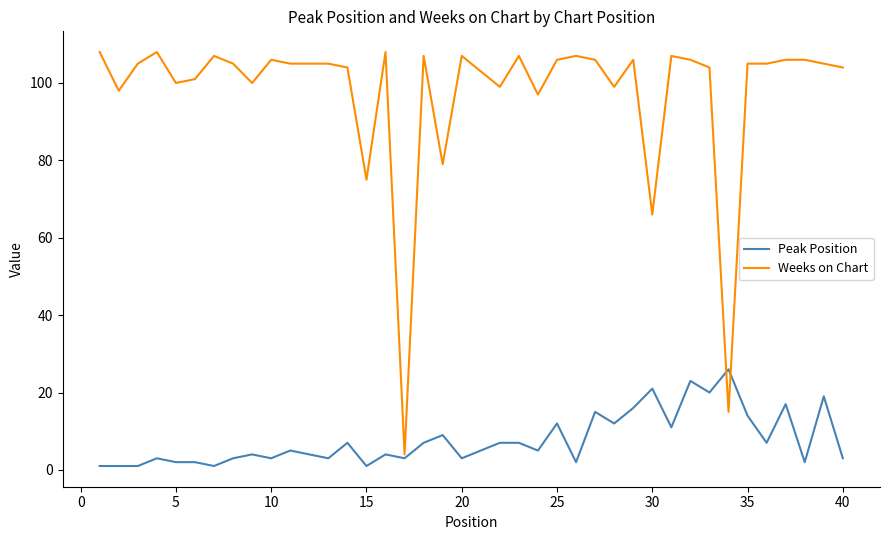

What is the lowest value of the Weeks on Chart series?

4